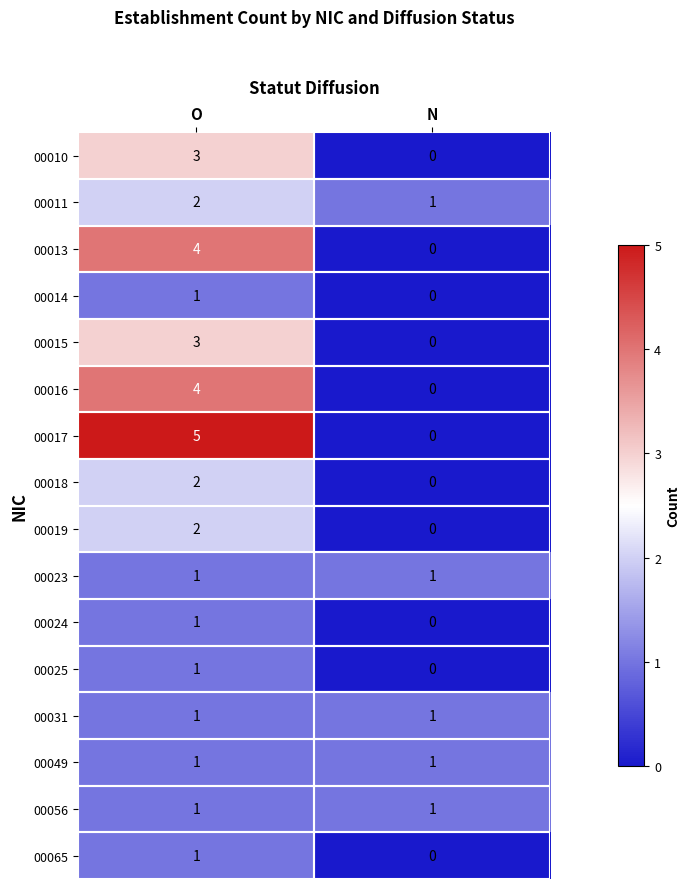

Is it true that 00065 equals 1 at O?

True